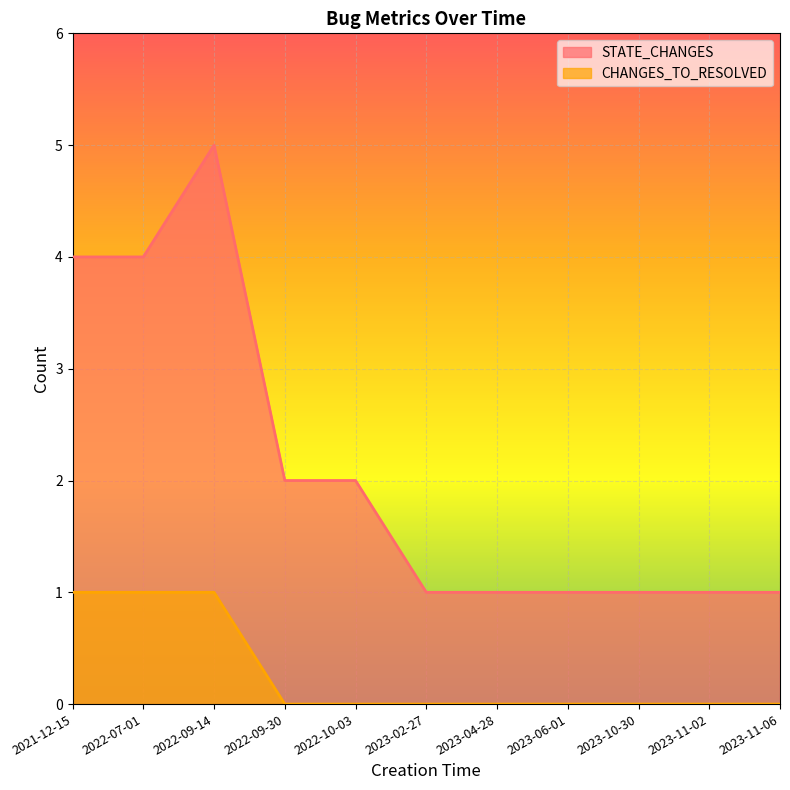

What is the total value across all series at 2023-11-06?

1